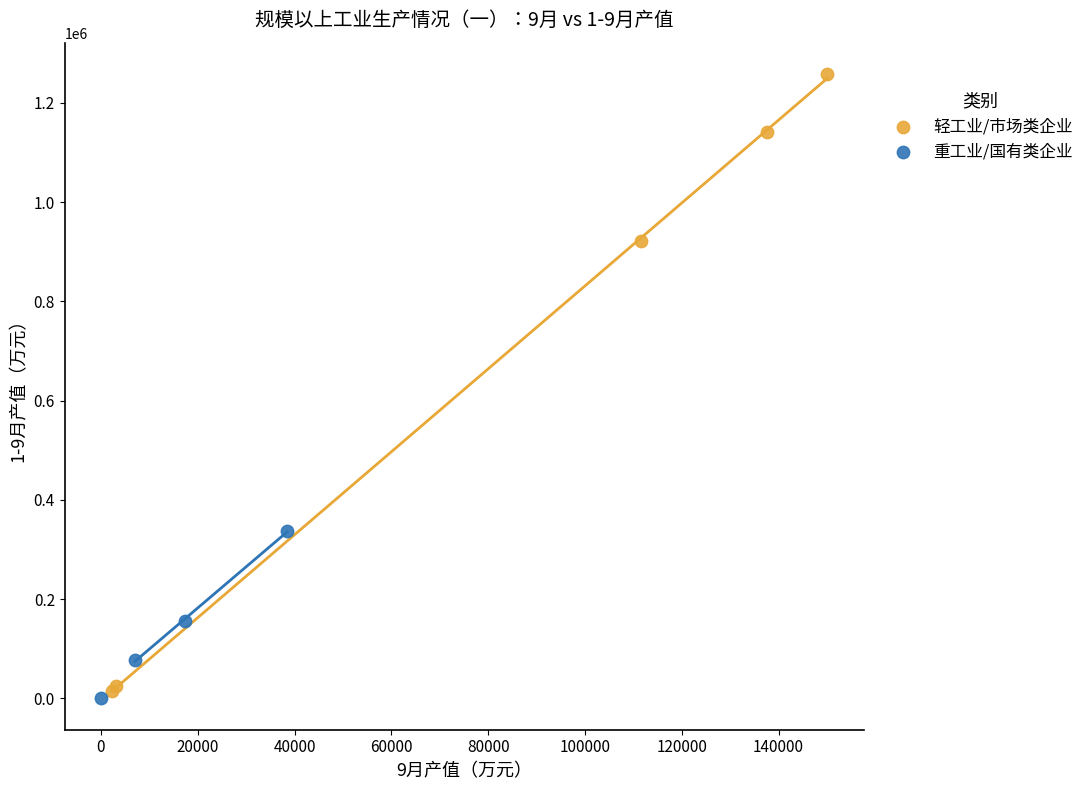

Which series contains the lowest Y value?

重工业/国有类企业